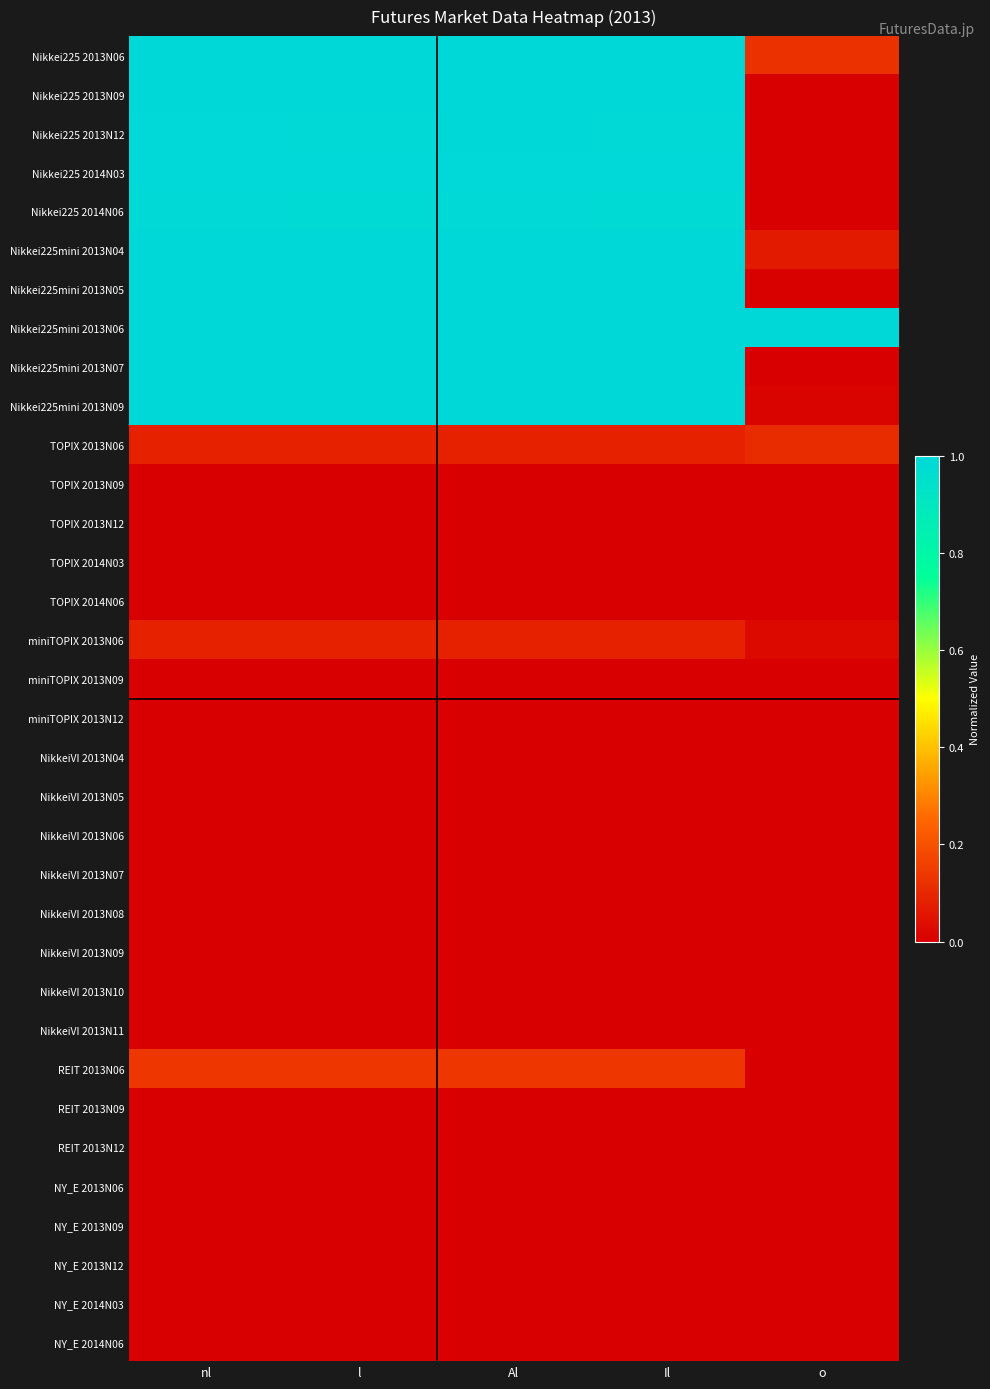

Which series has the largest total across all categories?

Nikkei225mini 2013N06